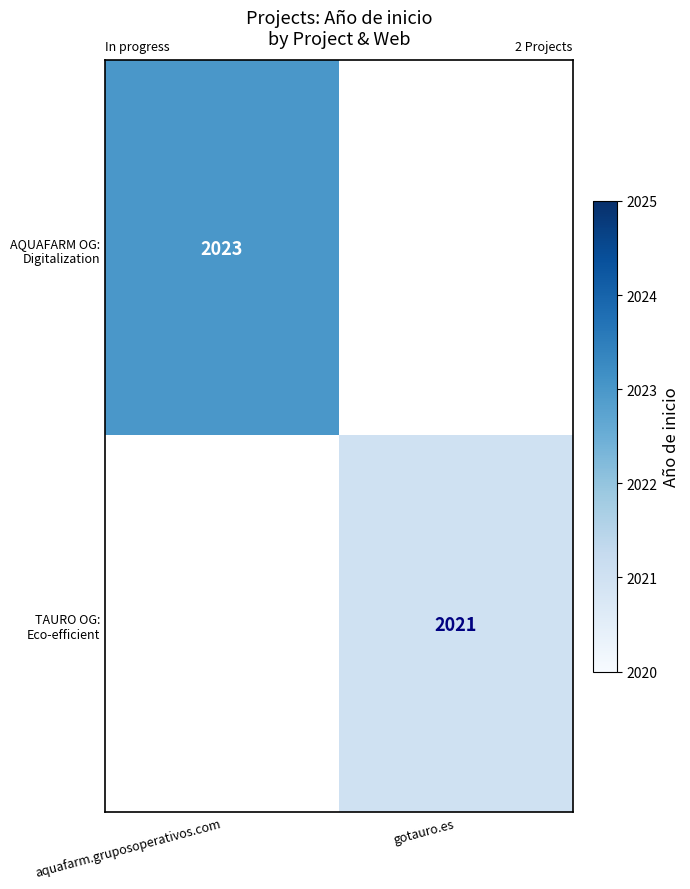

Which label corresponds to the smallest value in the chart?

gotauro.es